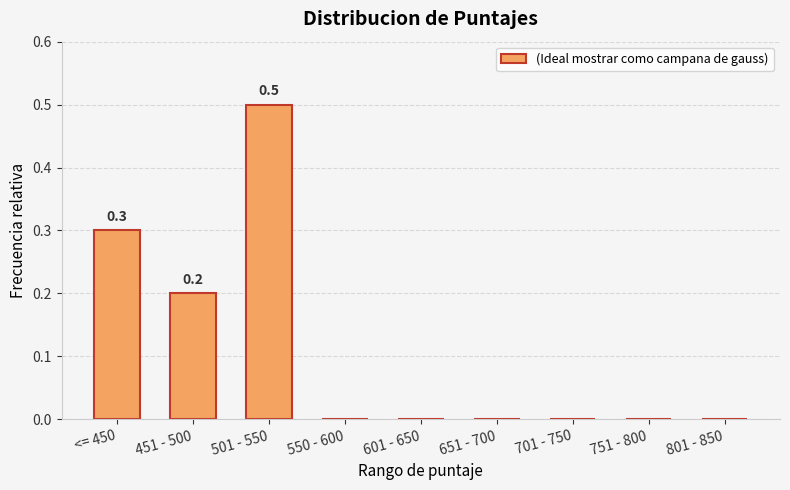

The chart shows a value of 0.0 at 651 - 700. True or false?

True